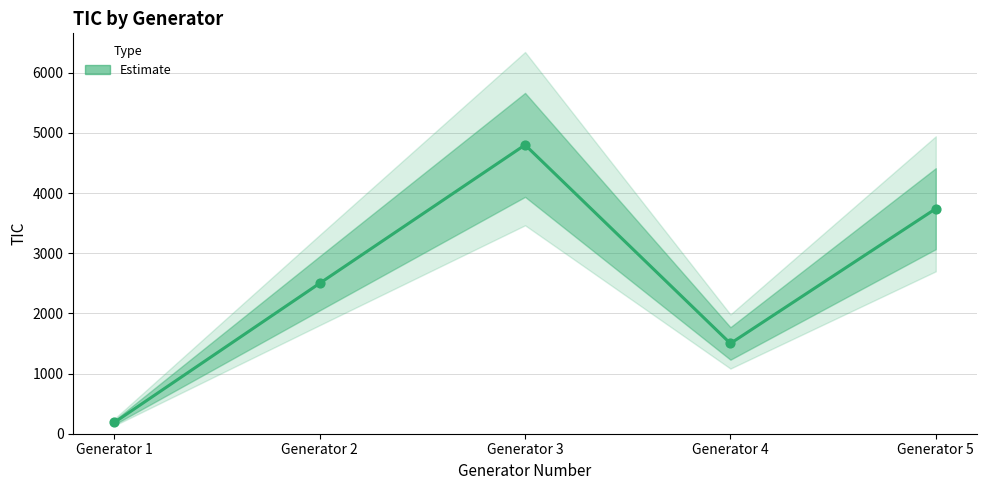

Approximately how many times larger is the value at Generator 2 compared to Generator 1?

13.4